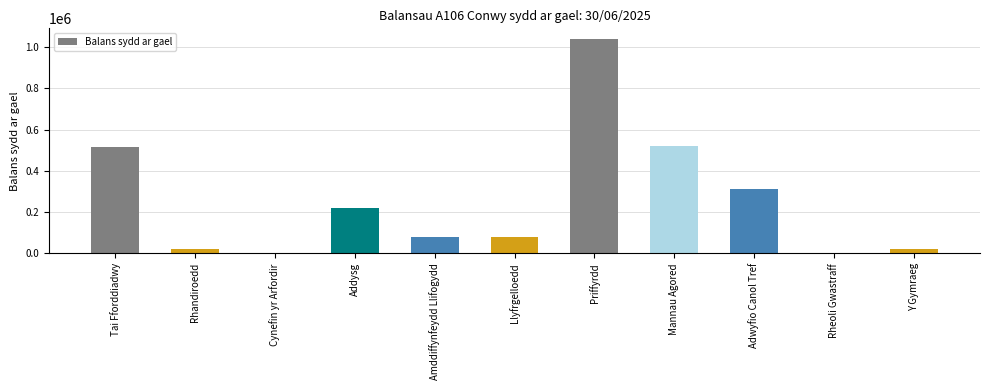

What is the average value?

255088.0